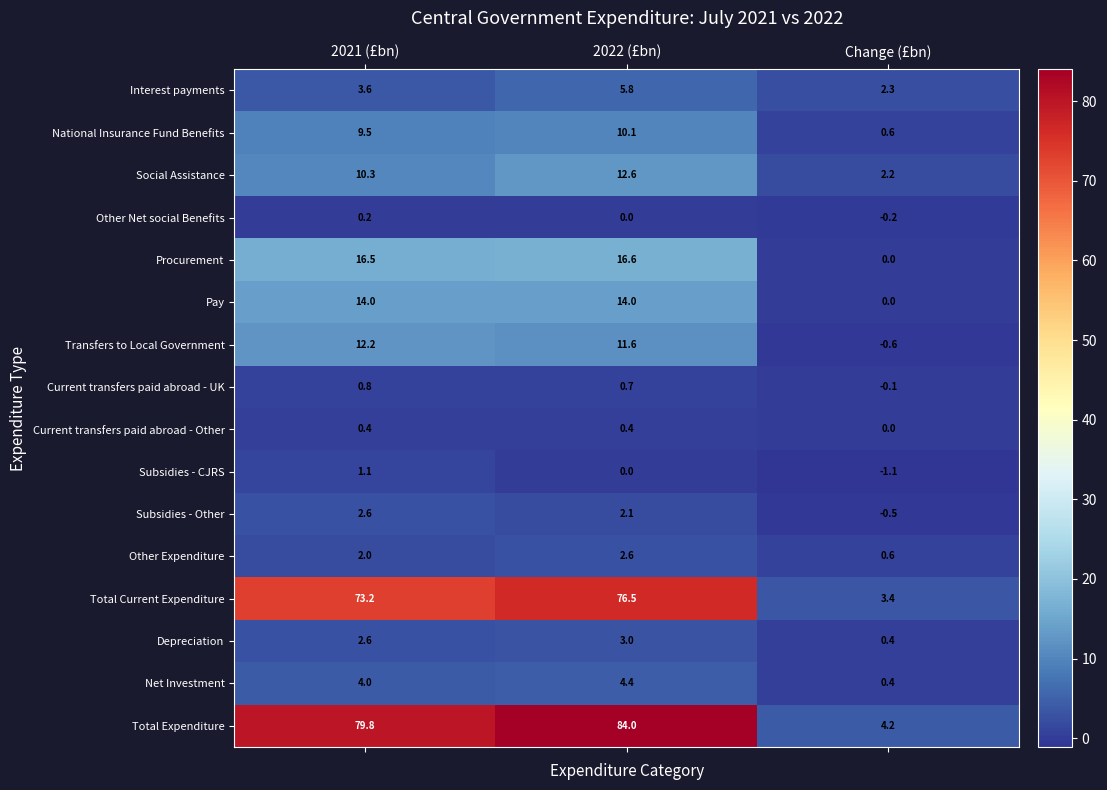

What is the difference between the Interest payments values at 2022 (£bn) and 2021 (£bn)?

2.2